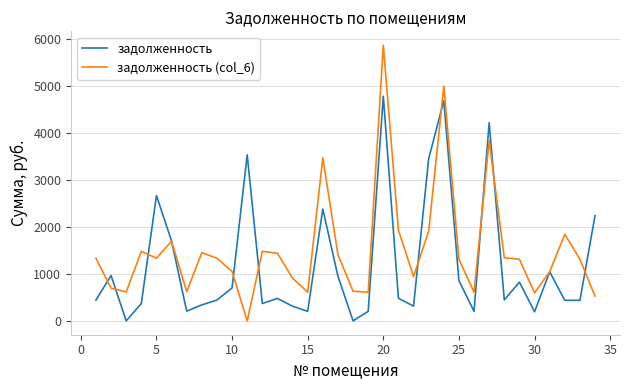

Which series has the widest spread of values?

задолженность (col_6)